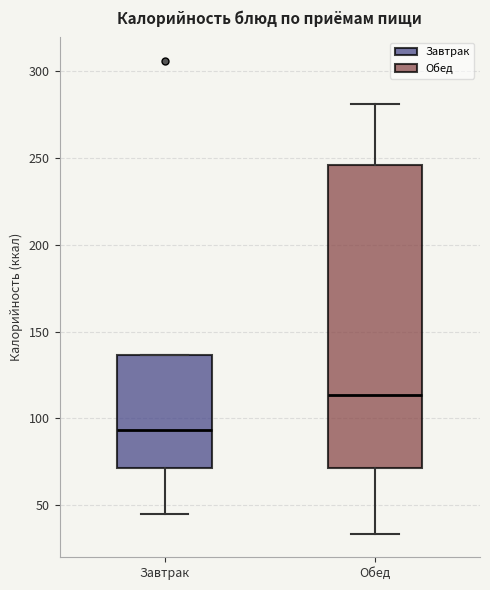

Which box is the tallest, from its lower edge to its upper edge?

Обед